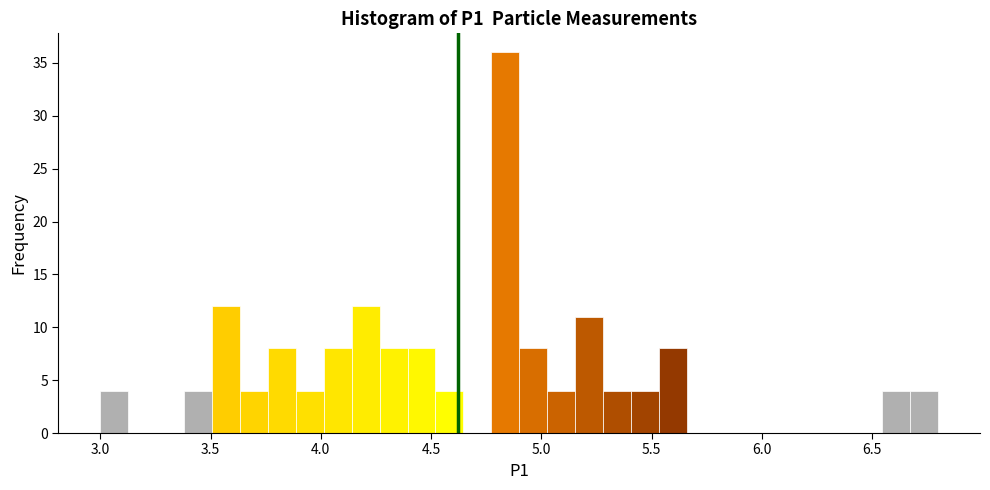

Around what value on the x-axis is the tallest bar? Give the approximate position of its centre, as read against the axis.

4.85